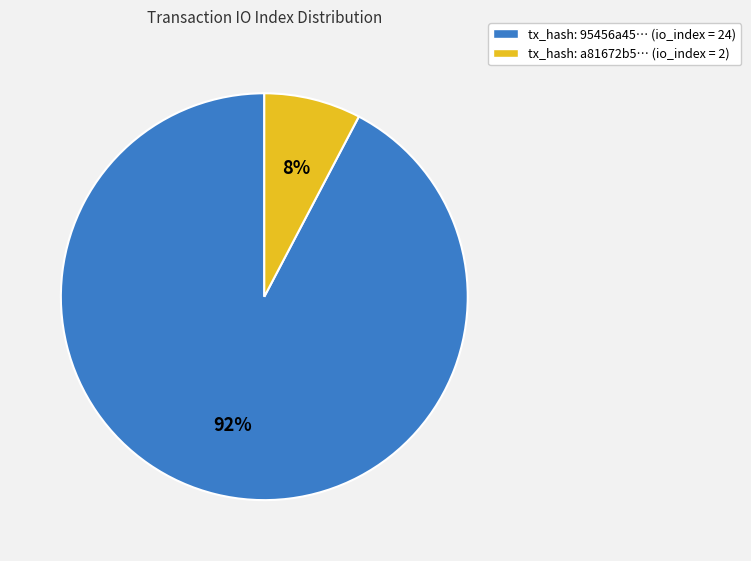

What percentage is the tx_hash: 95456a45… (io_index = 24) slice, to the nearest percent?

92%